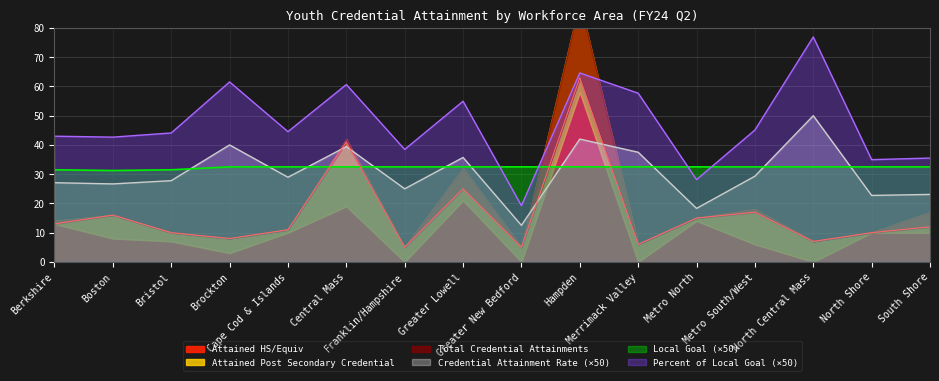

After their last crossing, which series has the higher values: Credential Attainment Rate (×50) or Local Goal (×50)?

Local Goal (×50)